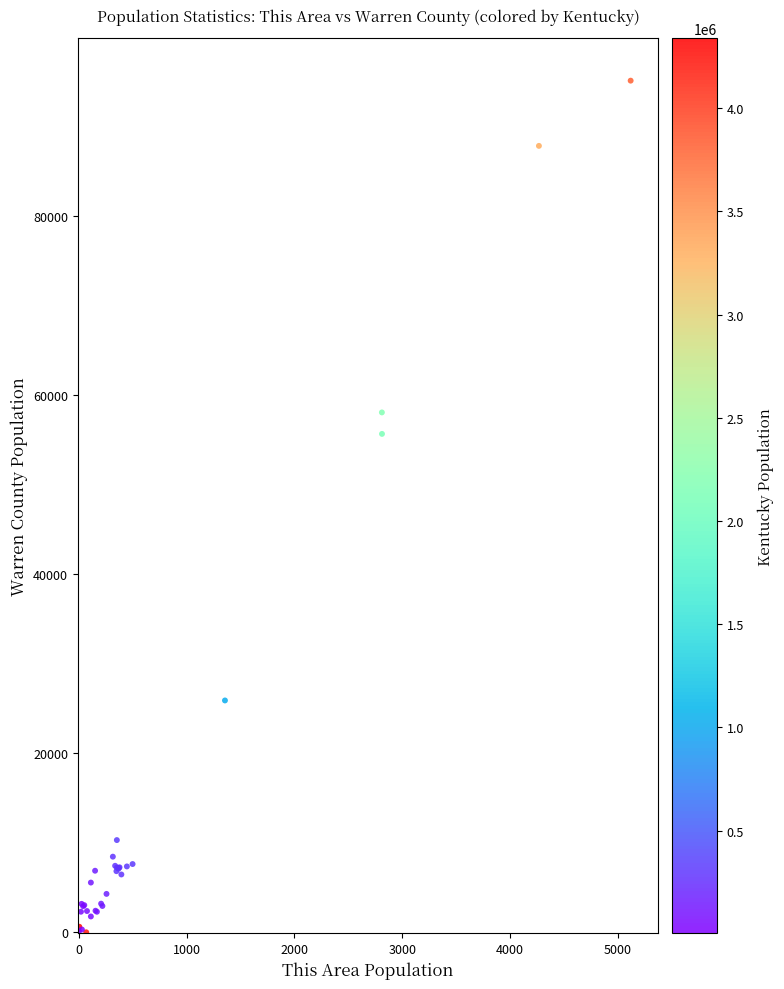

What Y value in the scatter plot is closest to 47586?

55696